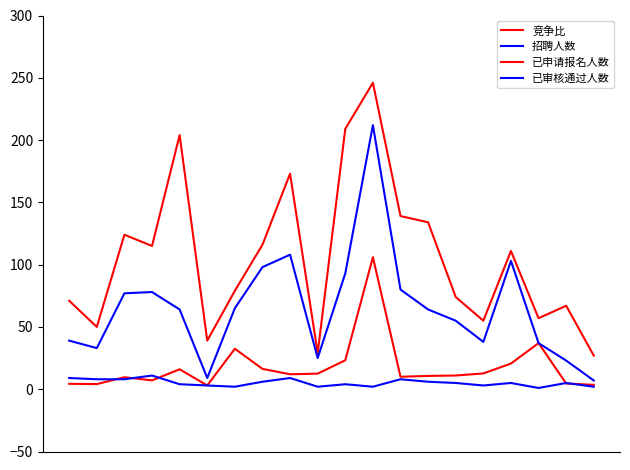

At how many categories does at least one series exceed 137?

5